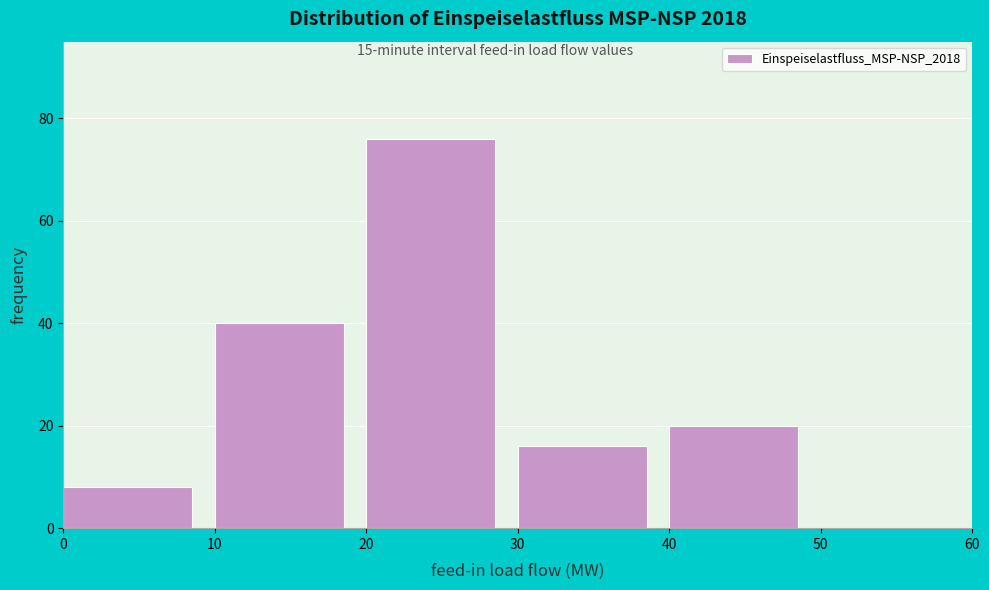

Which range on the x-axis has the tallest bar?

20 to 30